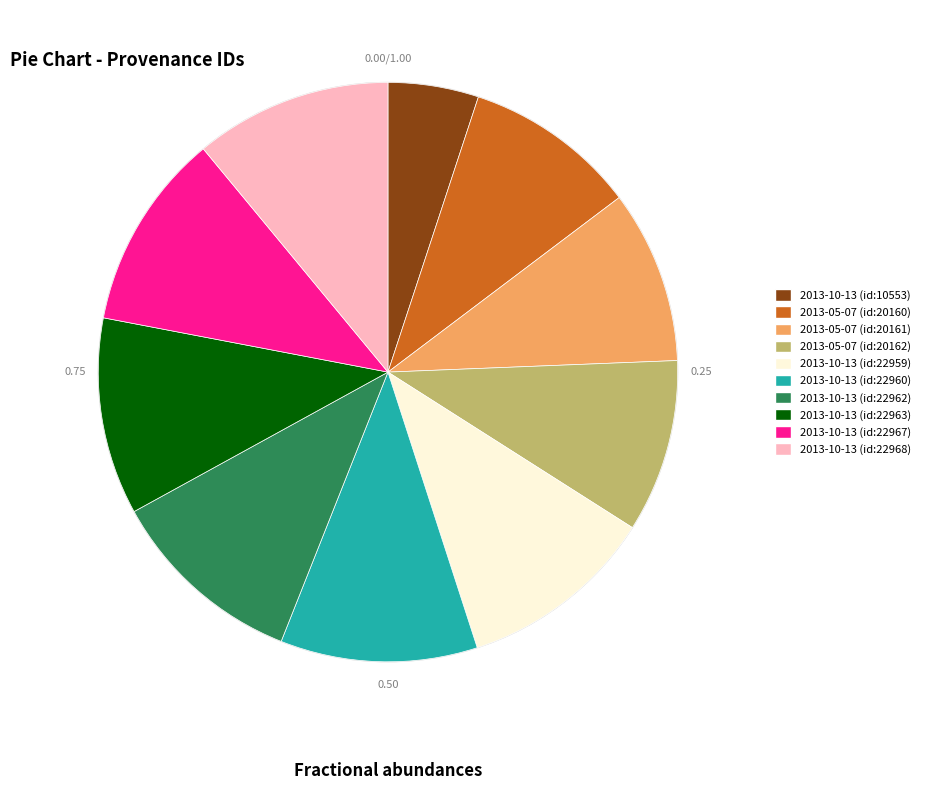

Does any single category account for the majority?

No